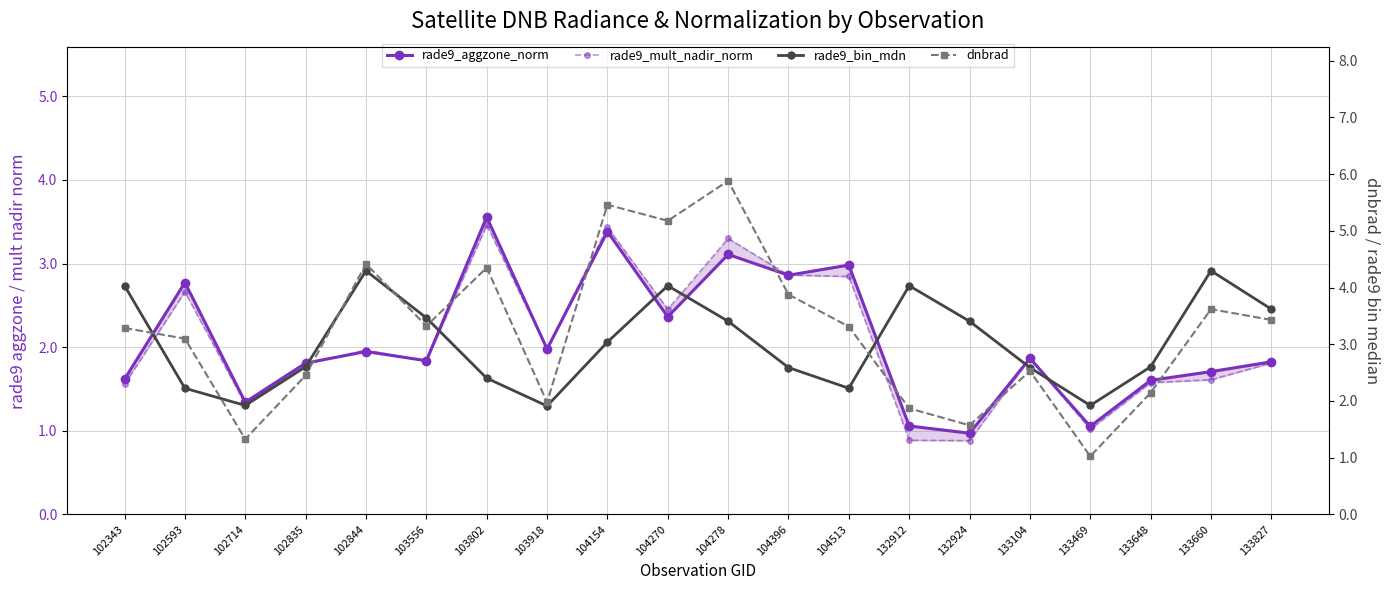

List the series in order of their peak value, highest first.

dnbrad, rade9_bin_mdn, rade9_aggzone_norm, rade9_mult_nadir_norm